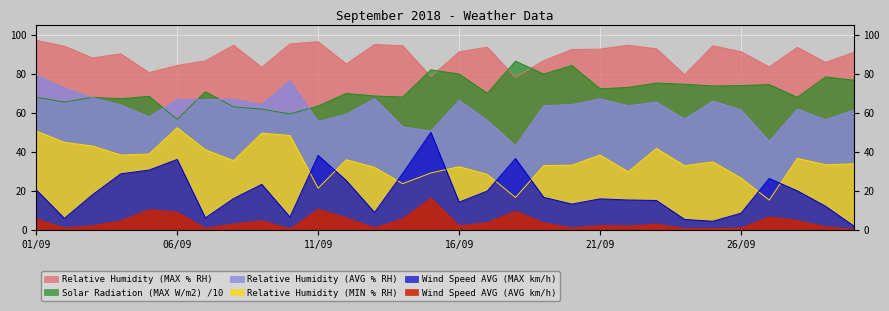

What is the average value of the Relative Humidity (AVG % RH) series?

62.3